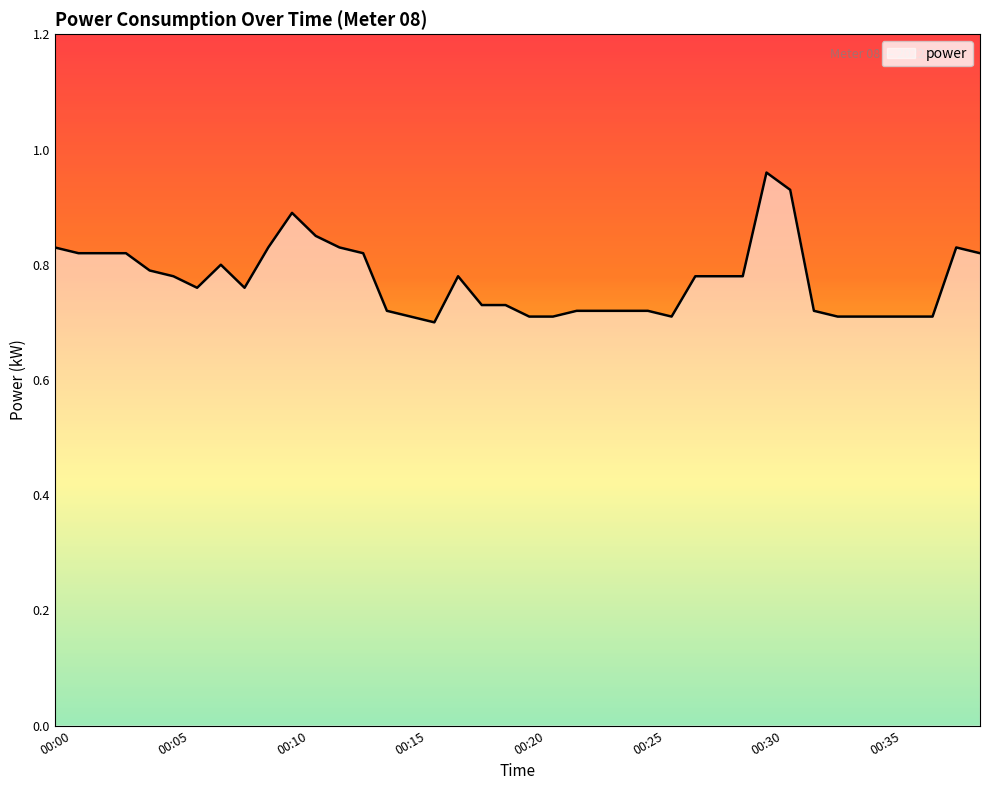

What is the sum of all values?

30.9